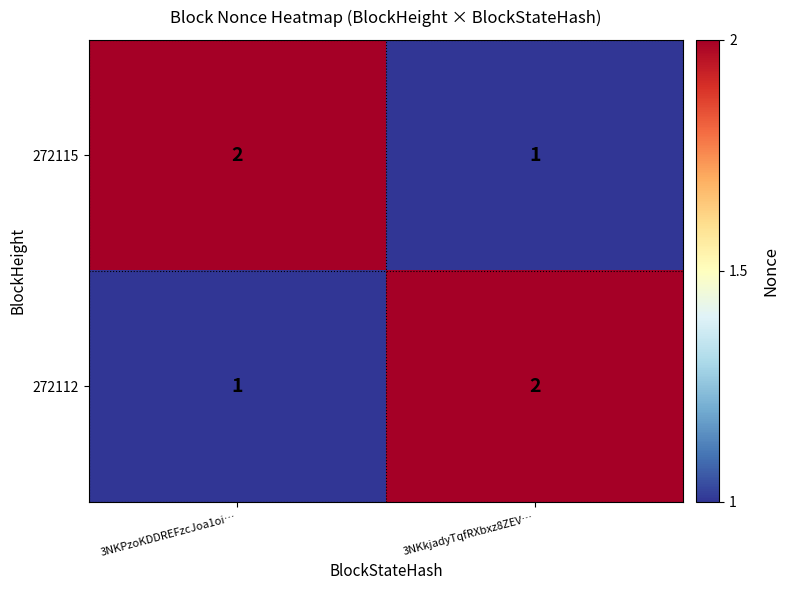

Reading left to right, what are all the values shown in this chart?

272115: 3NKPzoKDDREFzcJoa1oi…=2	3NKkjadyTqfRXbxz8ZEV…=1
272112: 3NKPzoKDDREFzcJoa1oi…=1	3NKkjadyTqfRXbxz8ZEV…=2